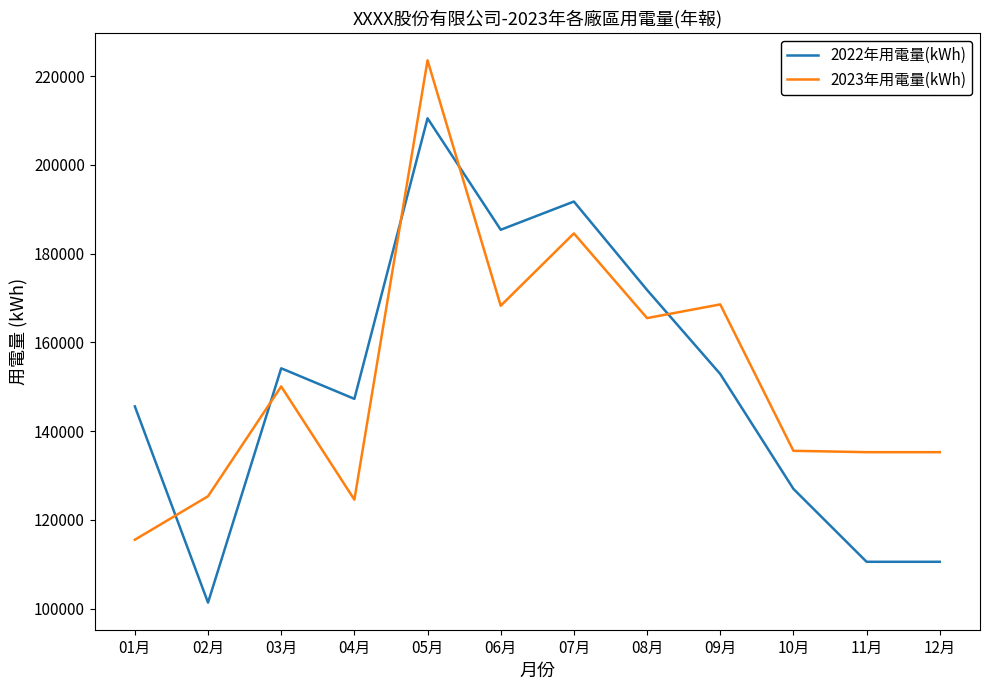

What is the difference between the highest and lowest values at 04月?

22715.8